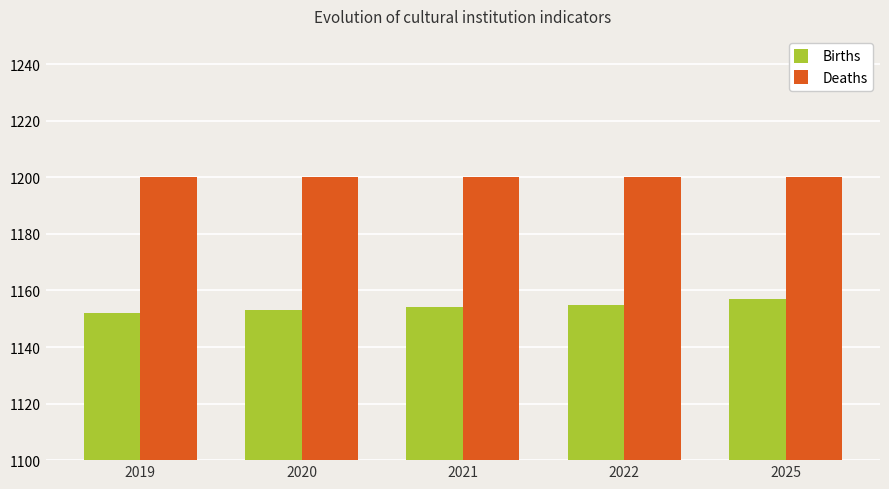

How many groups of bars are there?

5